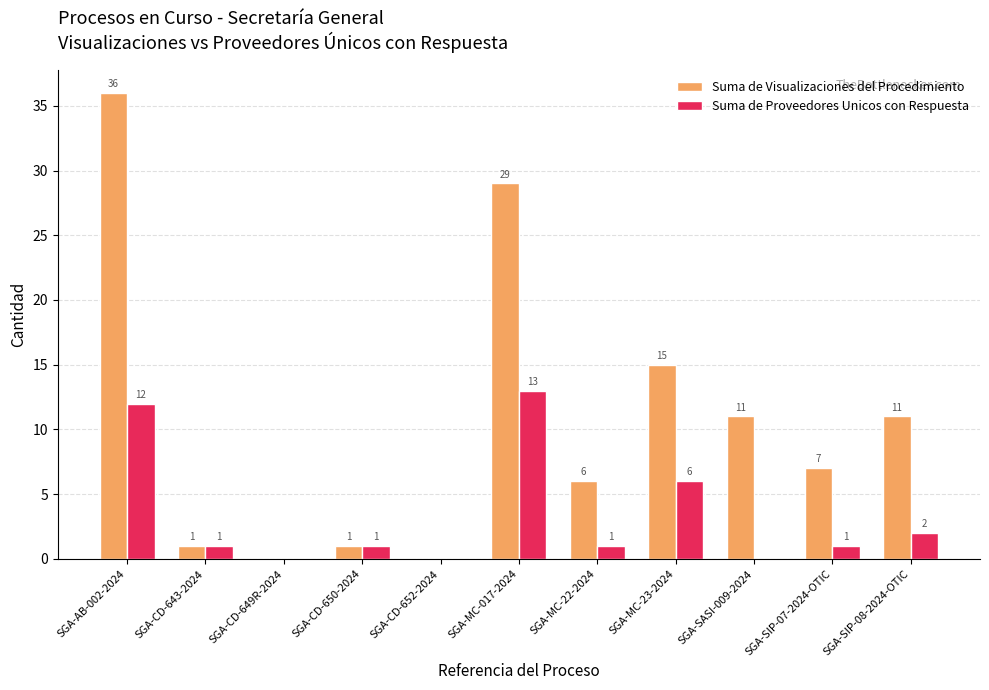

True or false: Suma de Proveedores Unicos con Respuesta has a value of 1 at SGA-MC-22-2024.

True